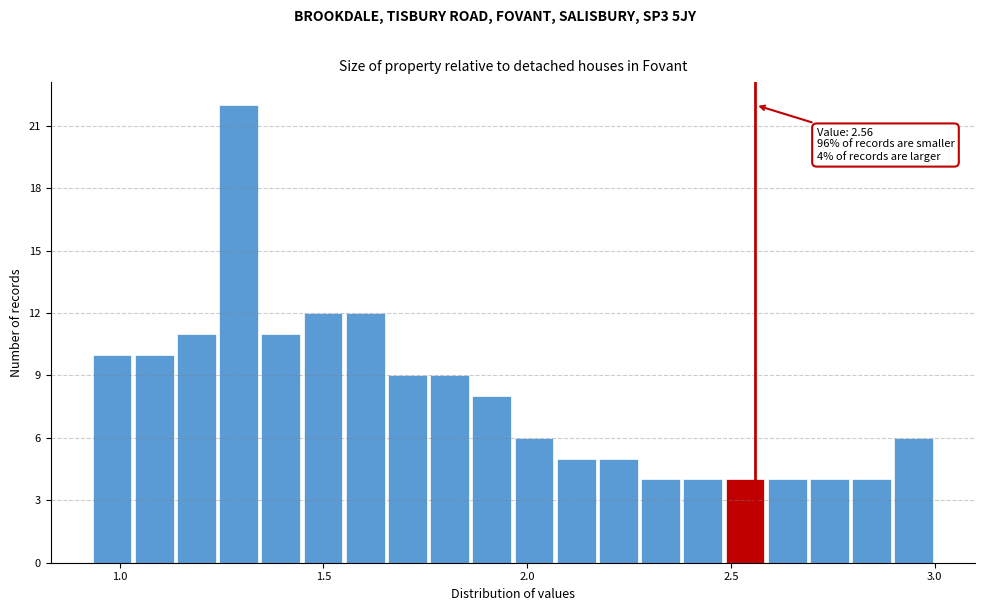

Read against the x-axis, roughly where is the centre of the tallest bar?

1.30